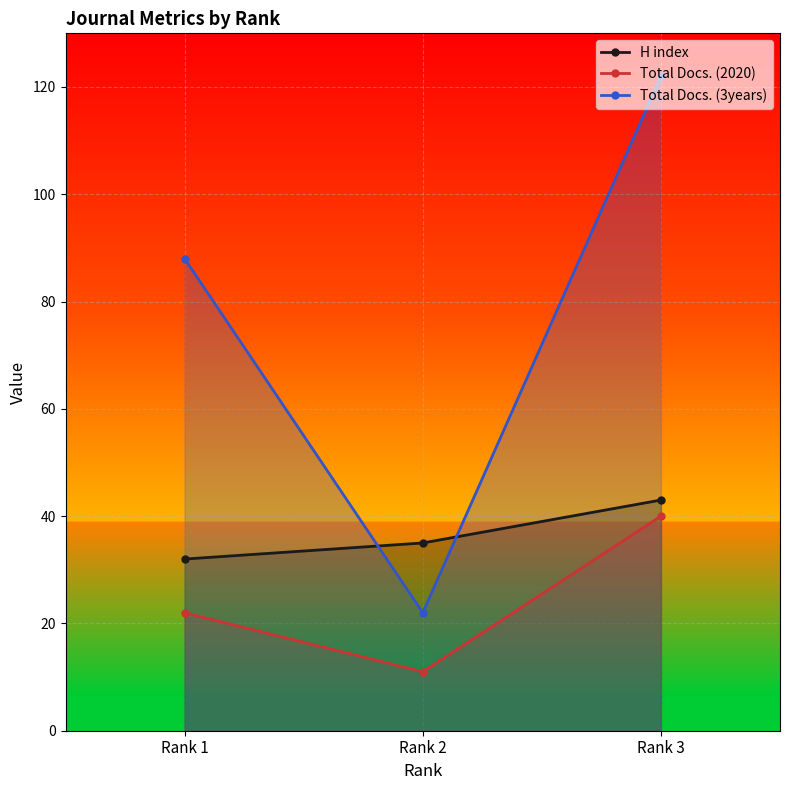

Which series changed the most between Rank 1 and Rank 2?

Total Docs. (3years)